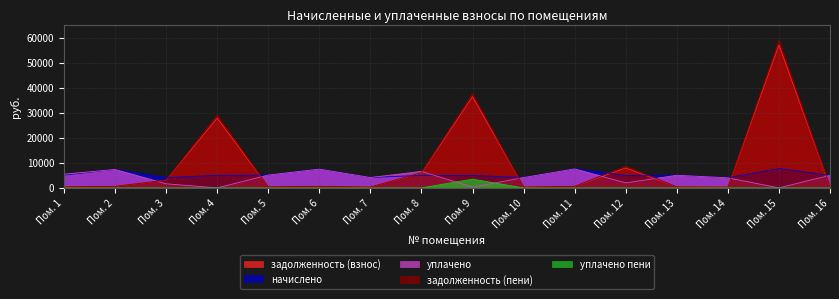

What is the total value across all series at Пом. 14?

8715.2